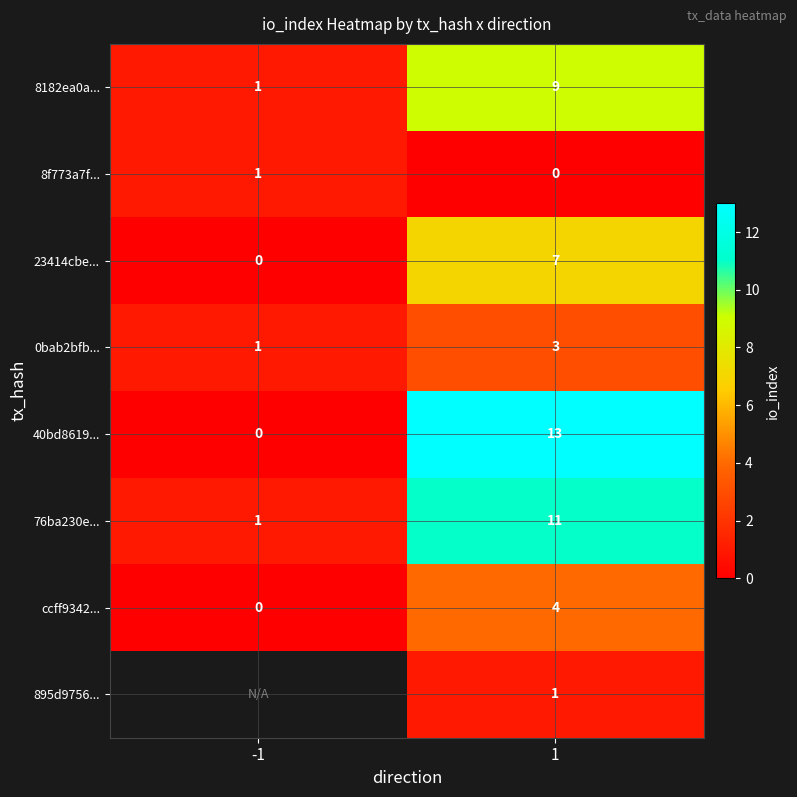

List the labels in order of 40bd8619... value, largest first.

1, -1